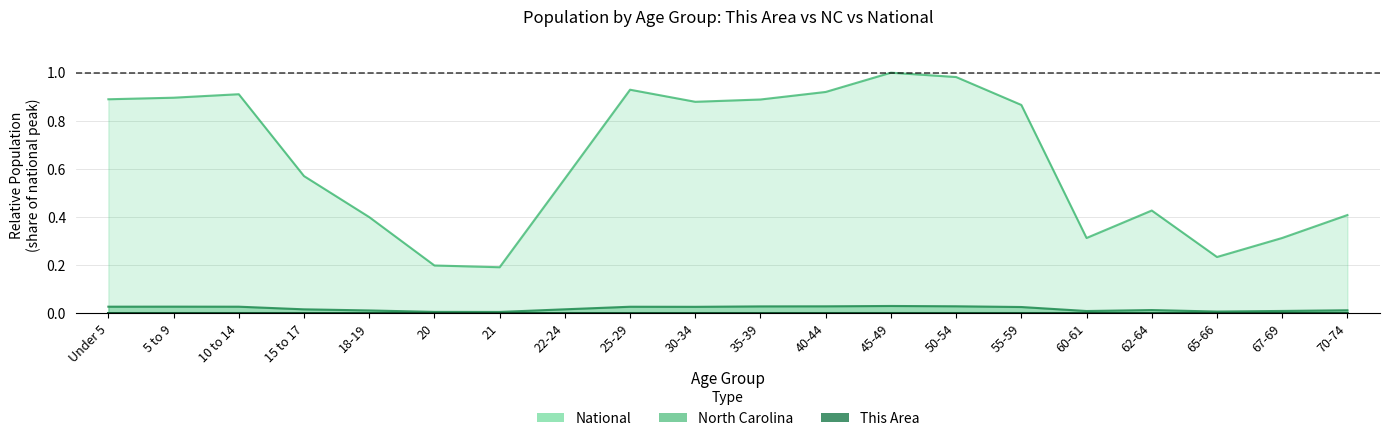

Which series has the widest spread of values?

National